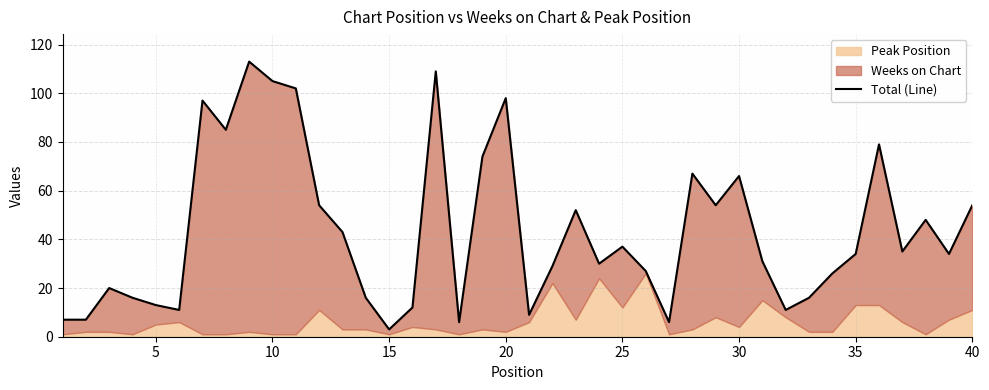

True or false: the data shows 8 at 5.

False